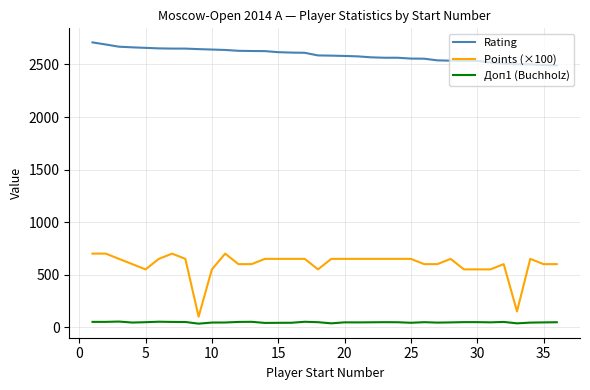

True or false: Доп1 (Buchholz) and Rating intersect in this chart.

False